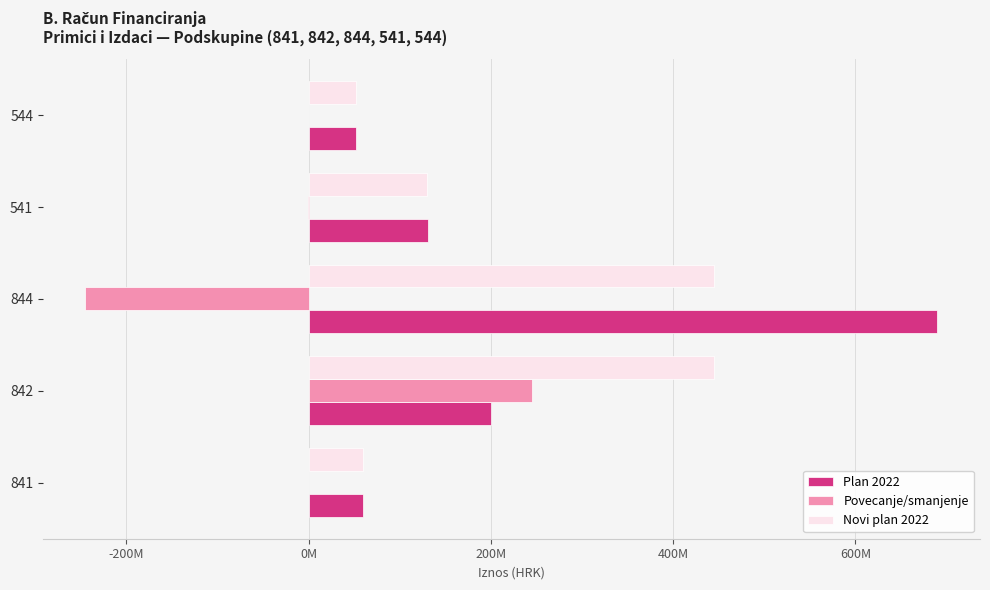

What are all the series names shown in the legend?

Plan 2022, Povecanje/smanjenje, Novi plan 2022